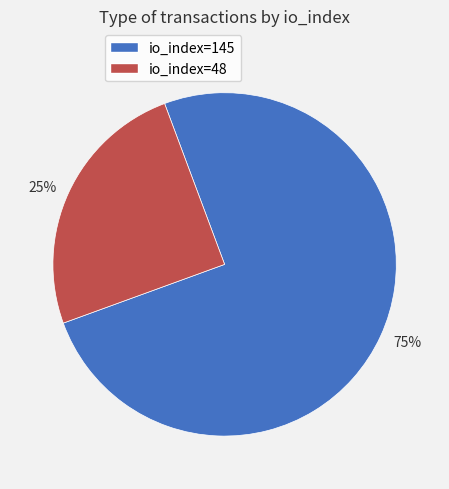

Approximately how many times larger is the value at 25% compared to 75%?

0.3